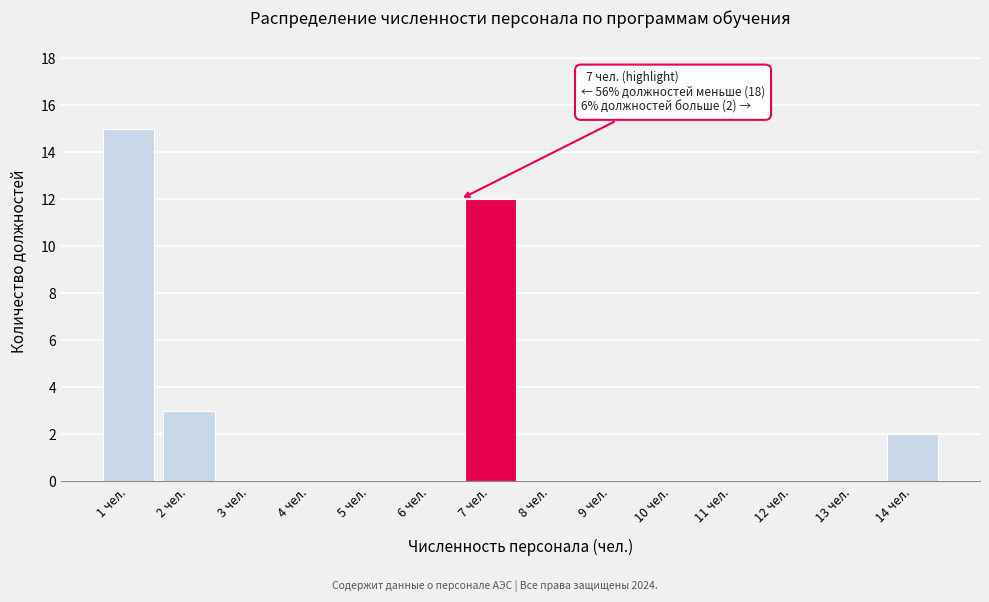

Reading right to left, list all the values displayed in this chart.

14 чел.=2	13 чел.=0	12 чел.=0	11 чел.=0	10 чел.=0	9 чел.=0	8 чел.=0	7 чел.=12	6 чел.=0	5 чел.=0	4 чел.=0	3 чел.=0	2 чел.=3	1 чел.=15